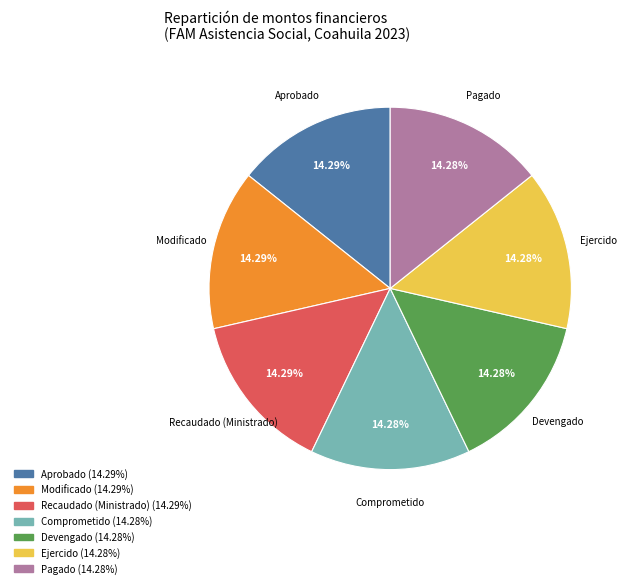

Does Aprobado account for over 50% of the chart?

No